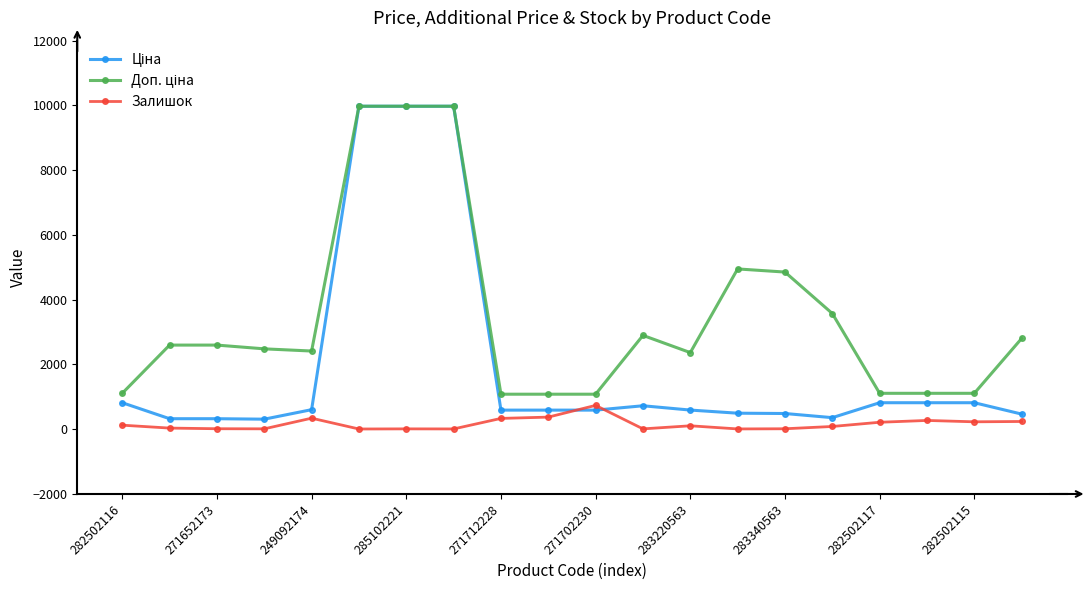

What is the greatest value displayed?

9975.0